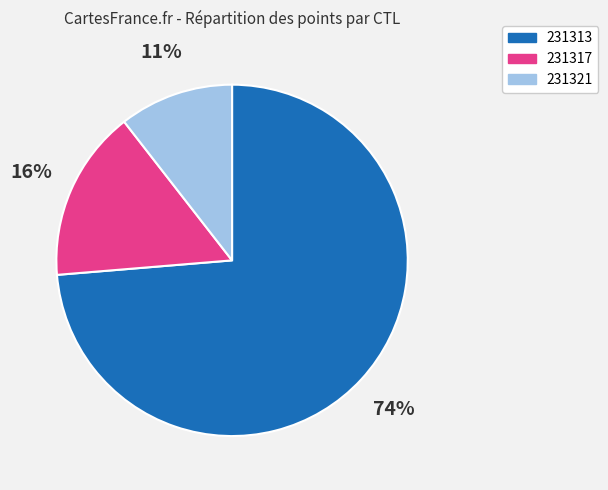

Which has a higher value, 231313 or 231317?

231313